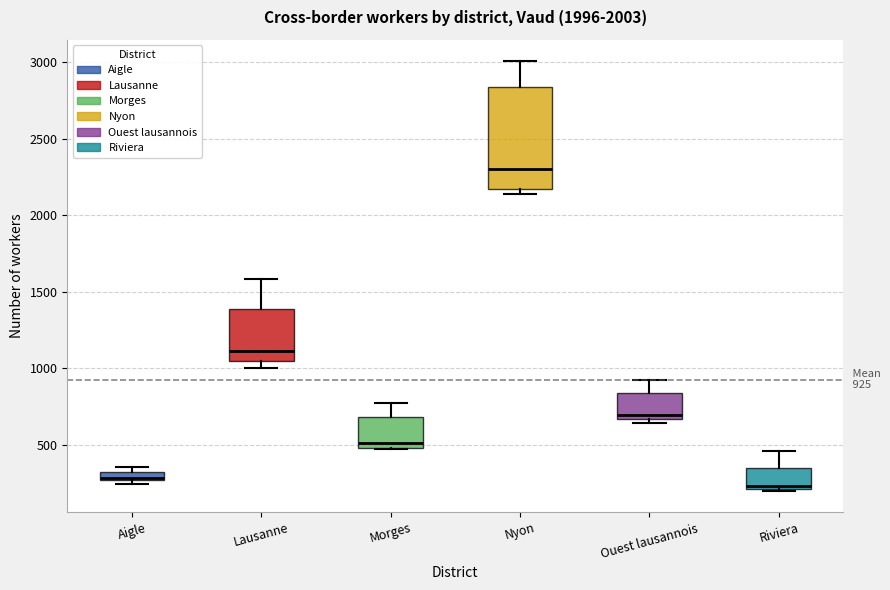

Which box is the tallest, from its lower edge to its upper edge?

Nyon